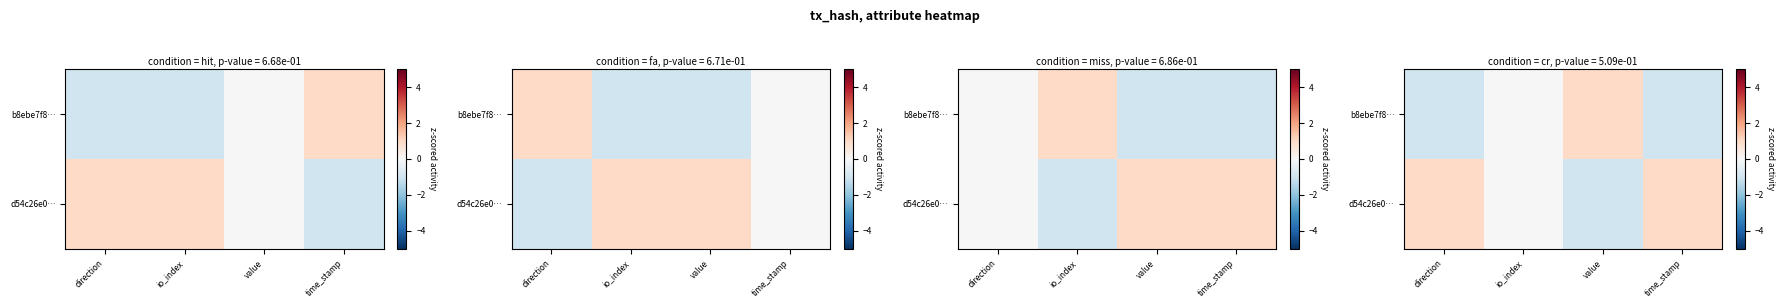

What is the difference between the b8ebe7f8… values at value and io_index?

1